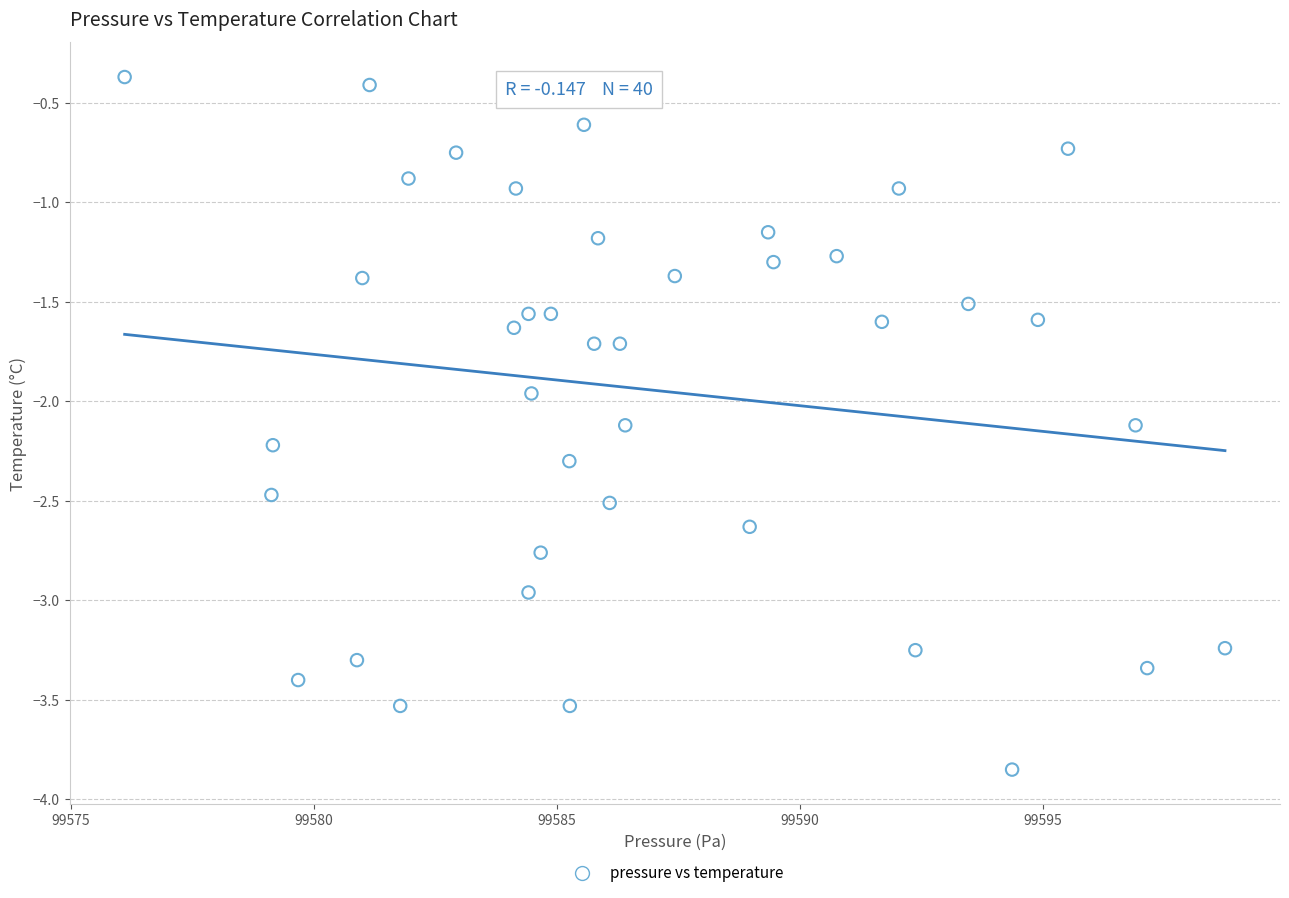

What is the range of X values (max minus min)?

22.6